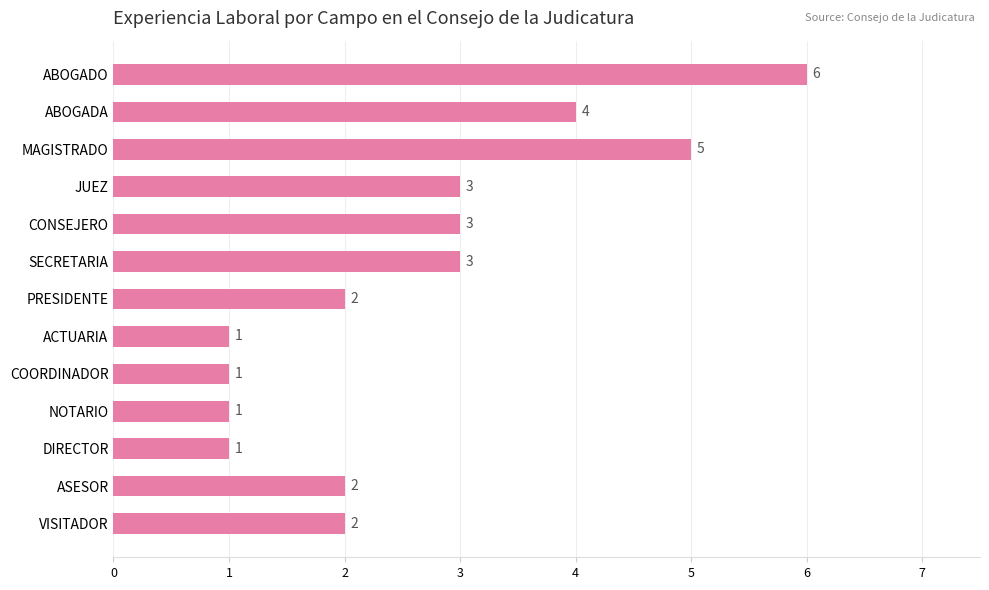

What is the ratio of the value at COORDINADOR to the value at SECRETARIA?

0.3